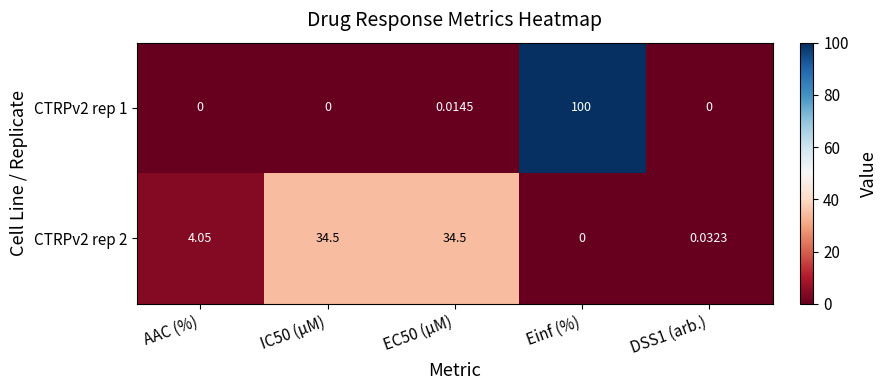

At which label is CTRPv2 rep 2 closest to 17?

AAC (%)